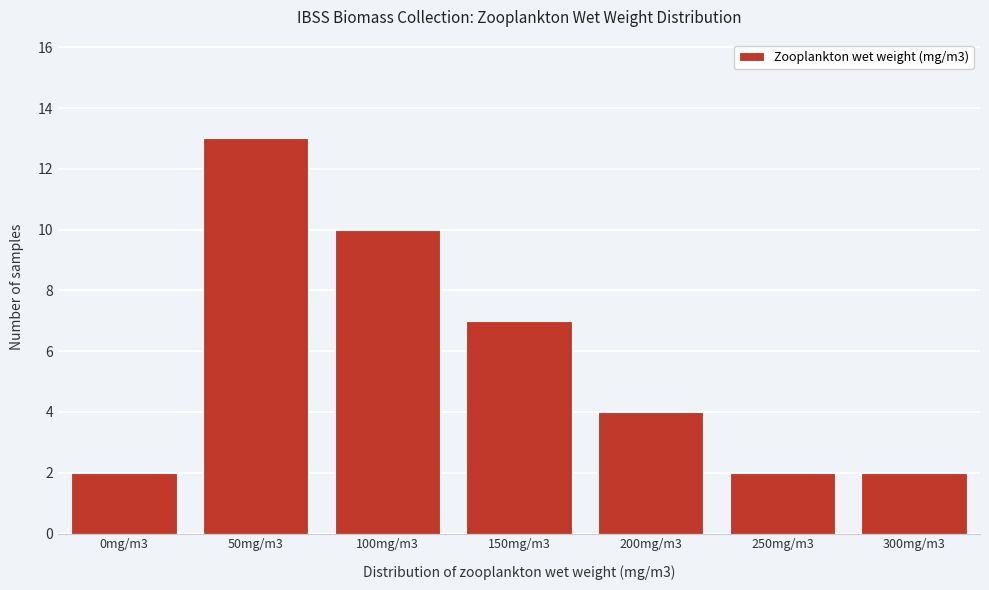

Reading left to right, what are all the values shown in this chart?

0mg/m3=2	50mg/m3=13	100mg/m3=10	150mg/m3=7	200mg/m3=4	250mg/m3=2	300mg/m3=2